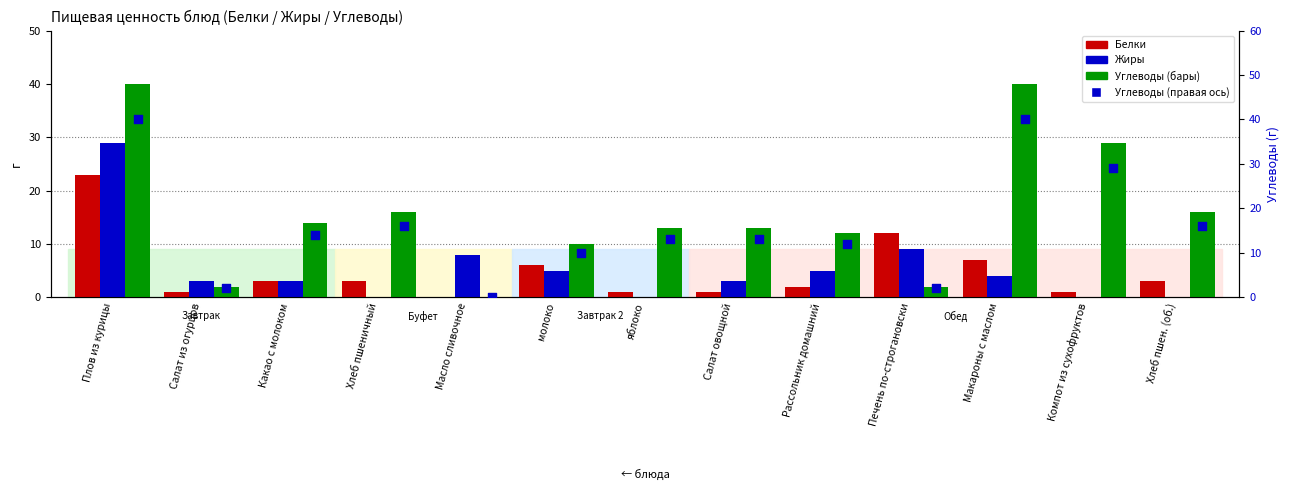

Which series contains the lowest Y value?

Белки